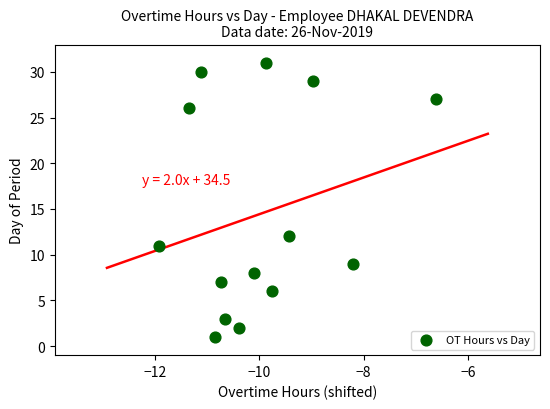

What Y value in the scatter plot is closest to 16?

12